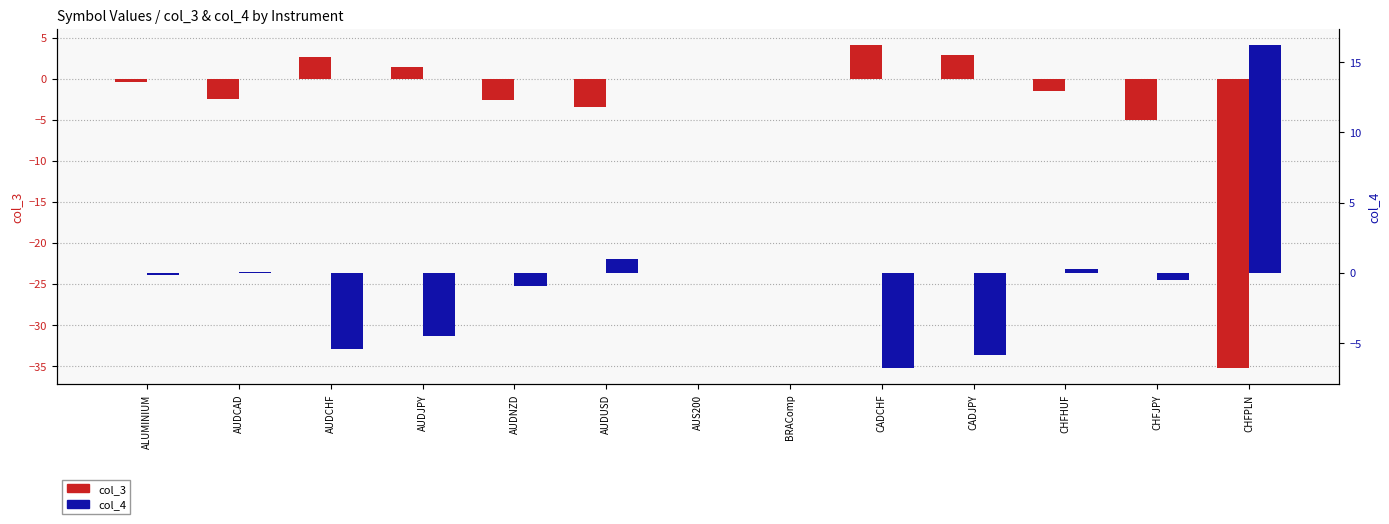

Between AUDNZD and AUDUSD, which is larger?

AUDNZD